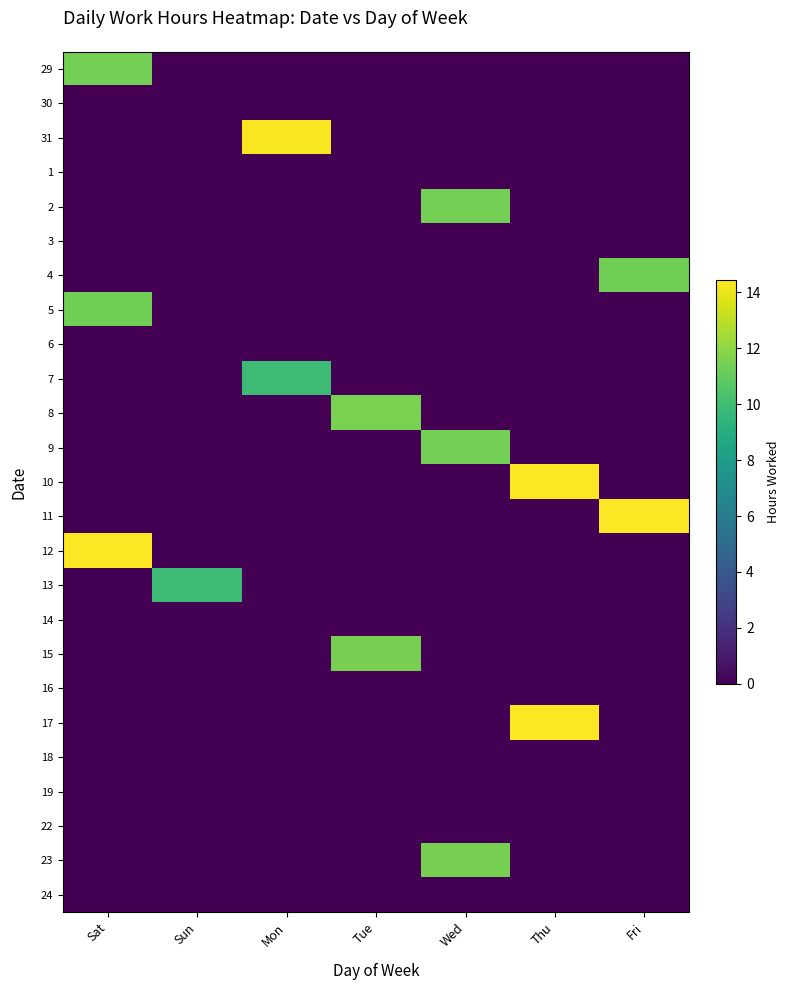

Which label corresponds to the smallest value in the chart?

Sun